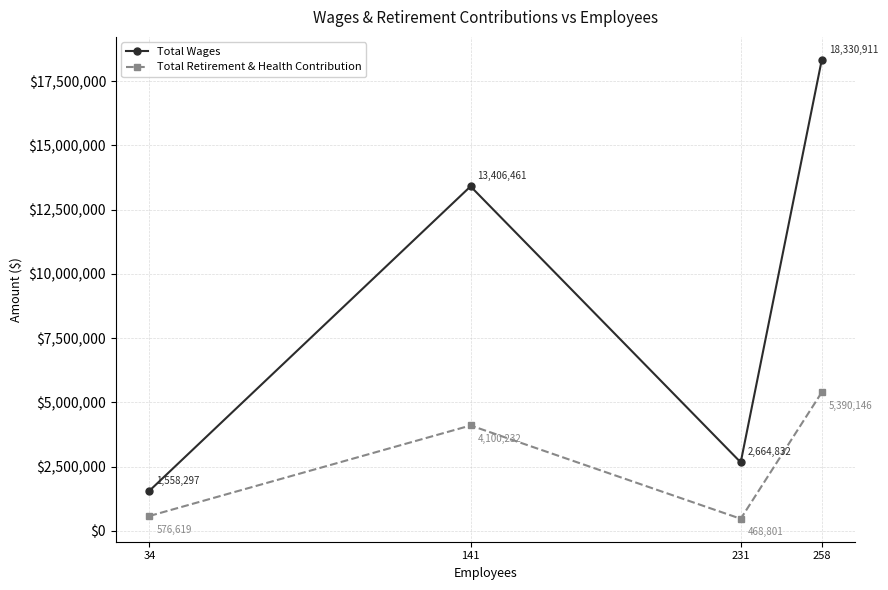

Read the Total Wages value at 258.

18330911